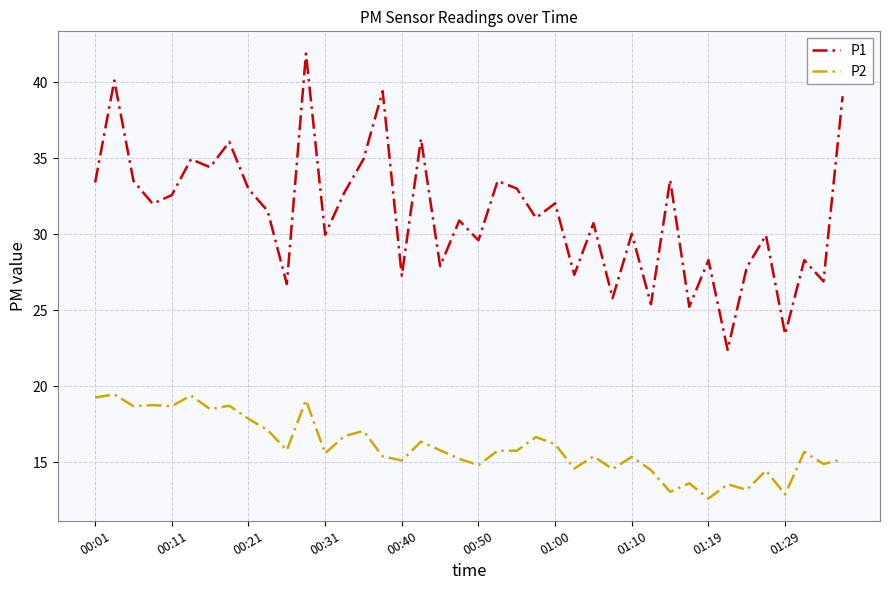

In P1, how many points are lower than both neighbors (excluding endpoints)?

15